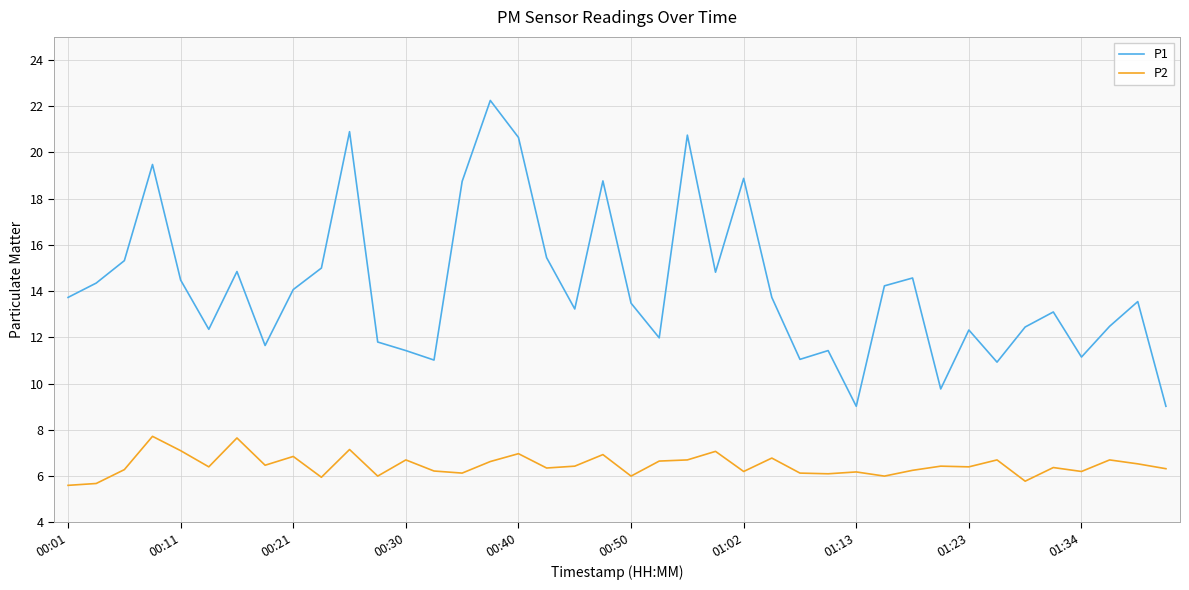

What are all the series names shown in the legend?

P1, P2